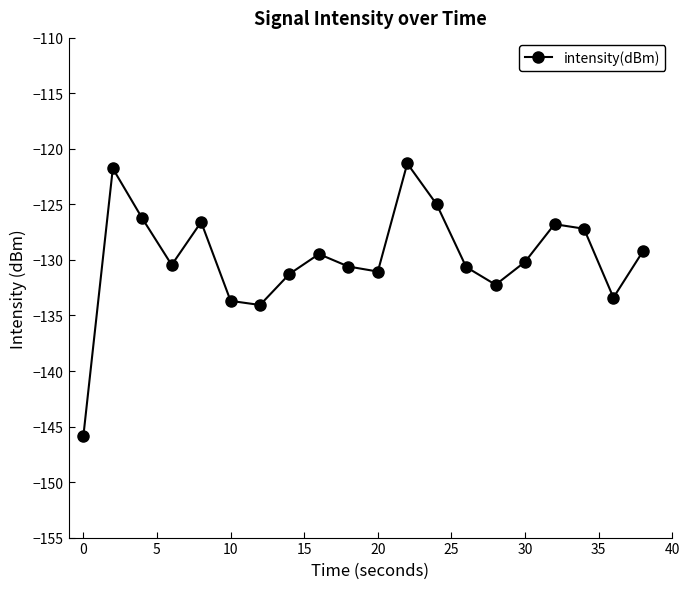

True or false: there are more than 2 points higher than both neighbors.

True